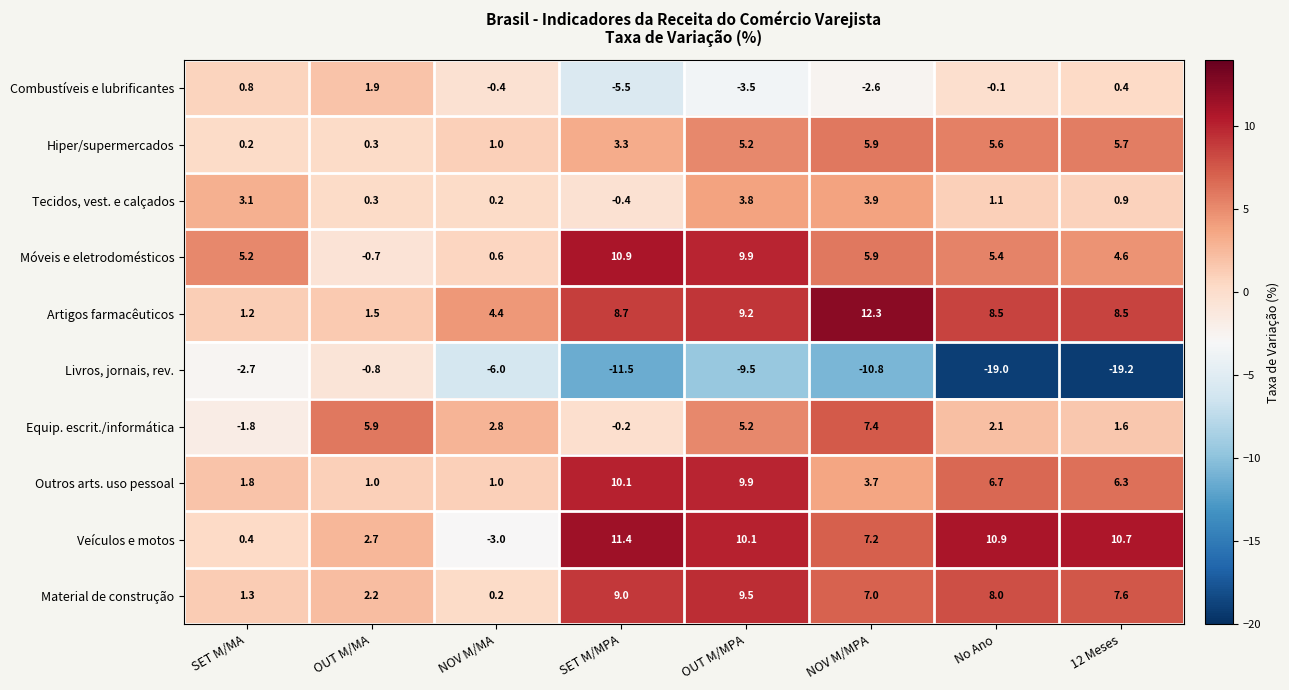

What is the spread (max minus min) of values at OUT M/MPA?

19.6